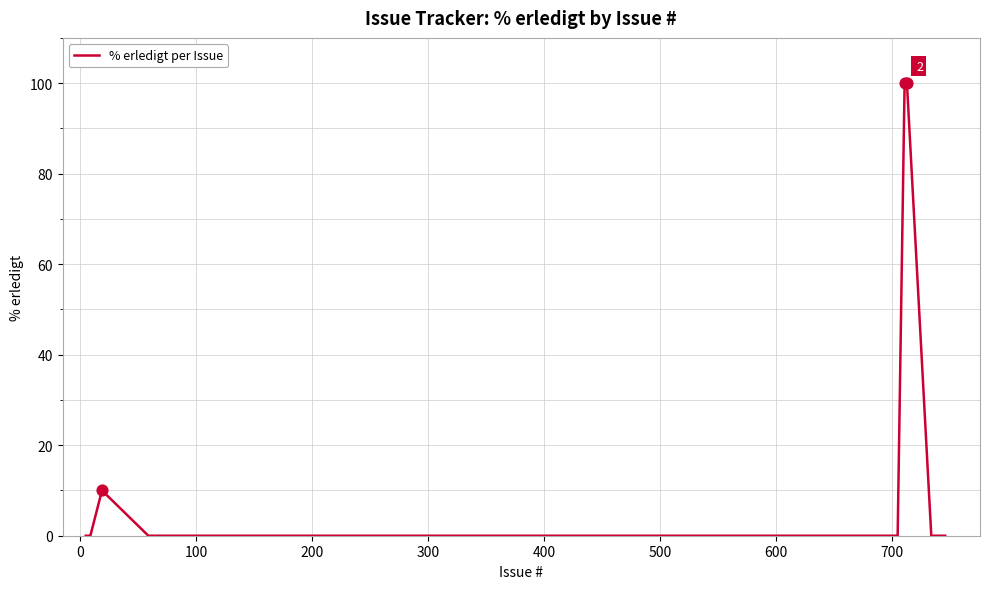

What is the greatest value displayed?

100